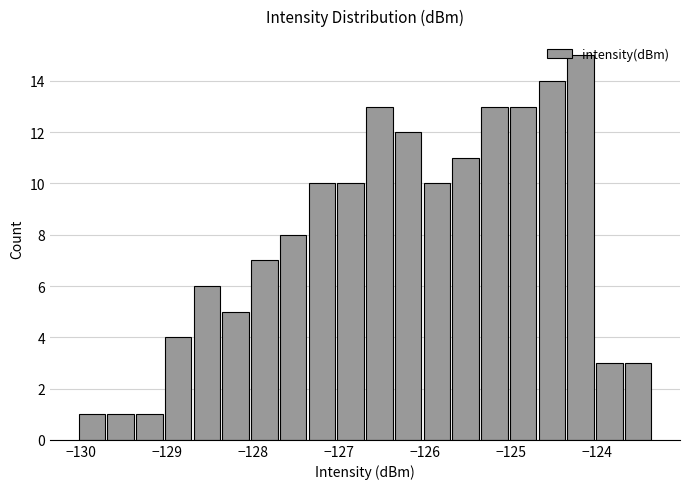

Read against the x-axis, roughly where is the centre of the tallest bar?

-124.2